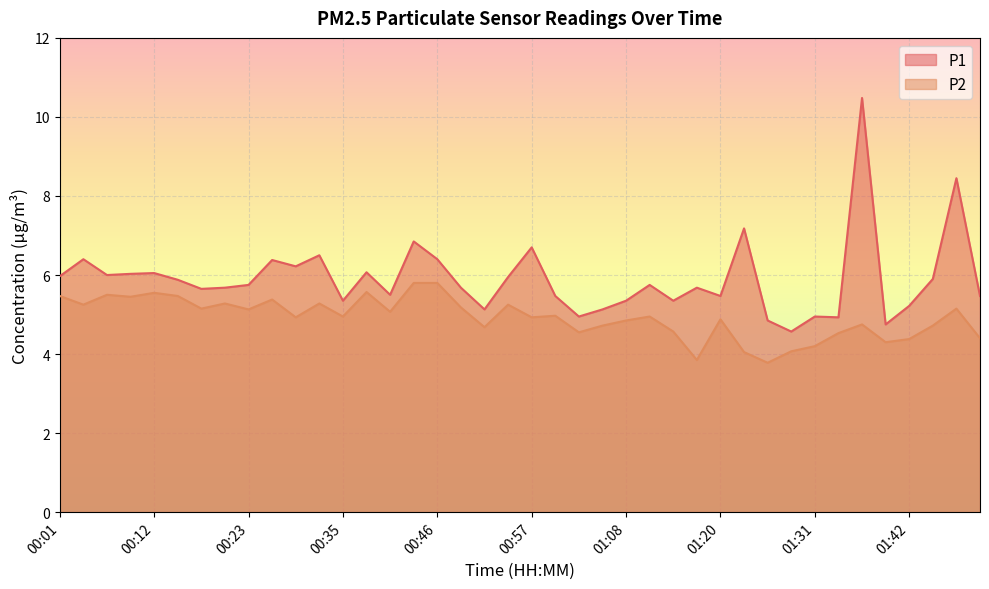

What is the difference between the P1 values at 01:37 and 01:06?

5.4